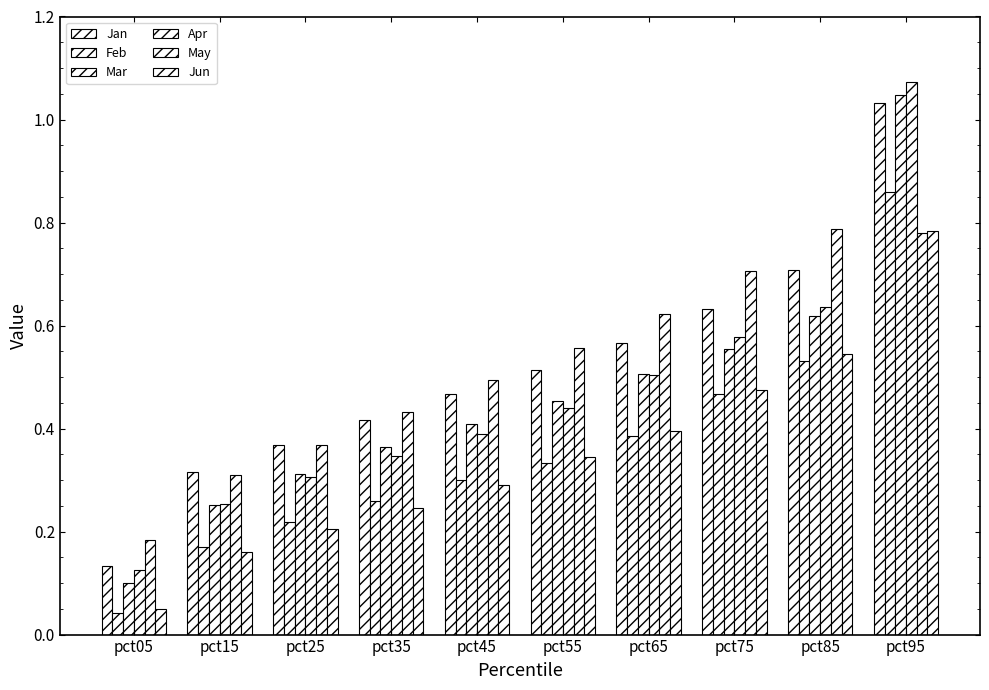

Count the number of categories in the chart.

10